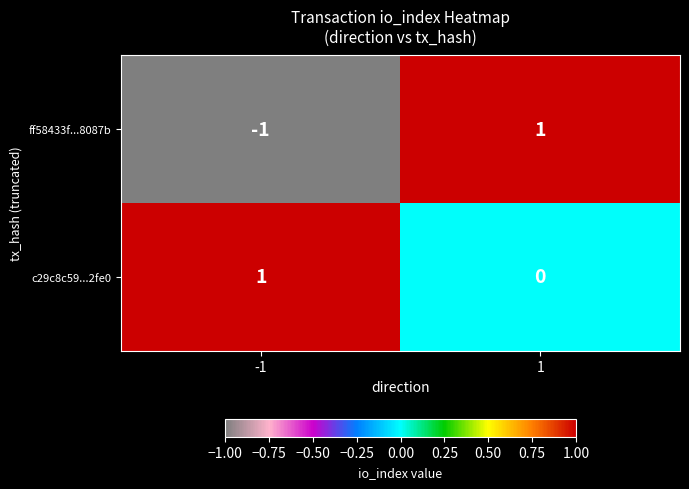

The value of c29c8c59...2fe0 at 1 is -1. True or false?

False